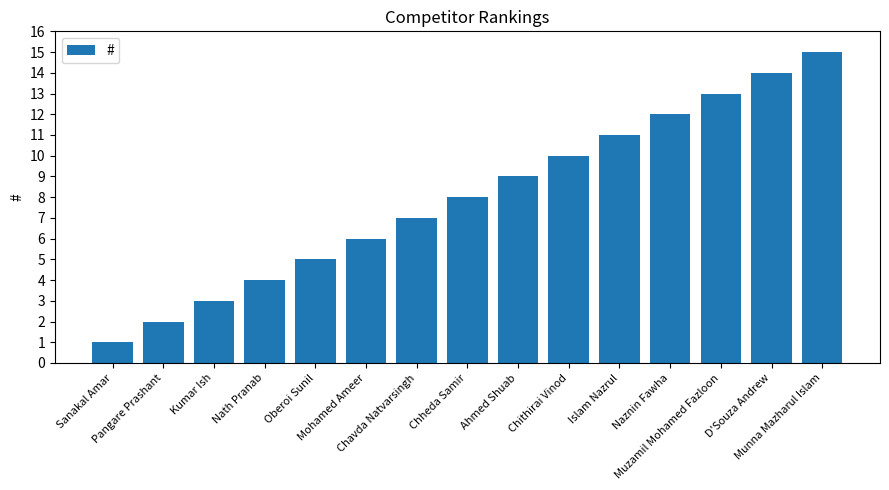

What is the label of the 10th bar from the left?

Chithirai Vinod